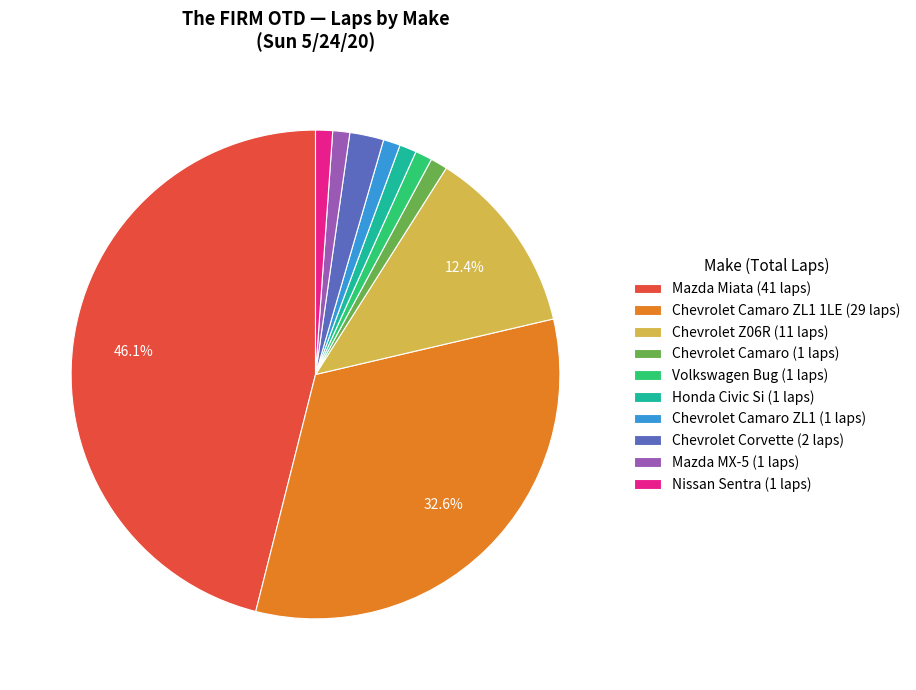

Between Chevrolet Camaro ZL1 1LE (29 laps) and Chevrolet Z06R (11 laps), which is larger?

Chevrolet Camaro ZL1 1LE (29 laps)